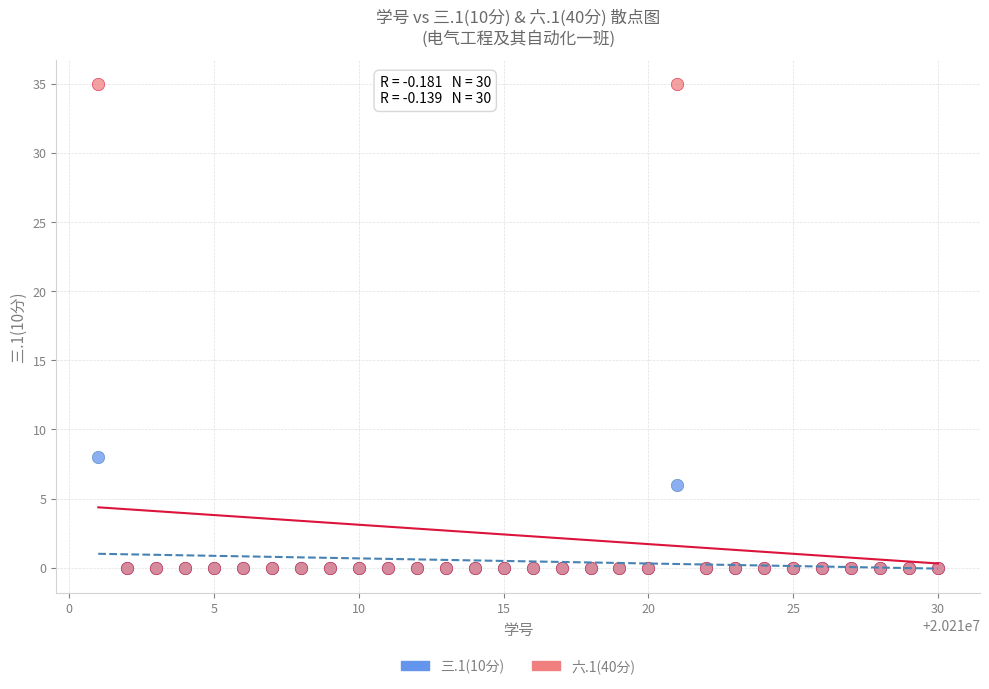

Across all series, what Y value is closest to 17?

8